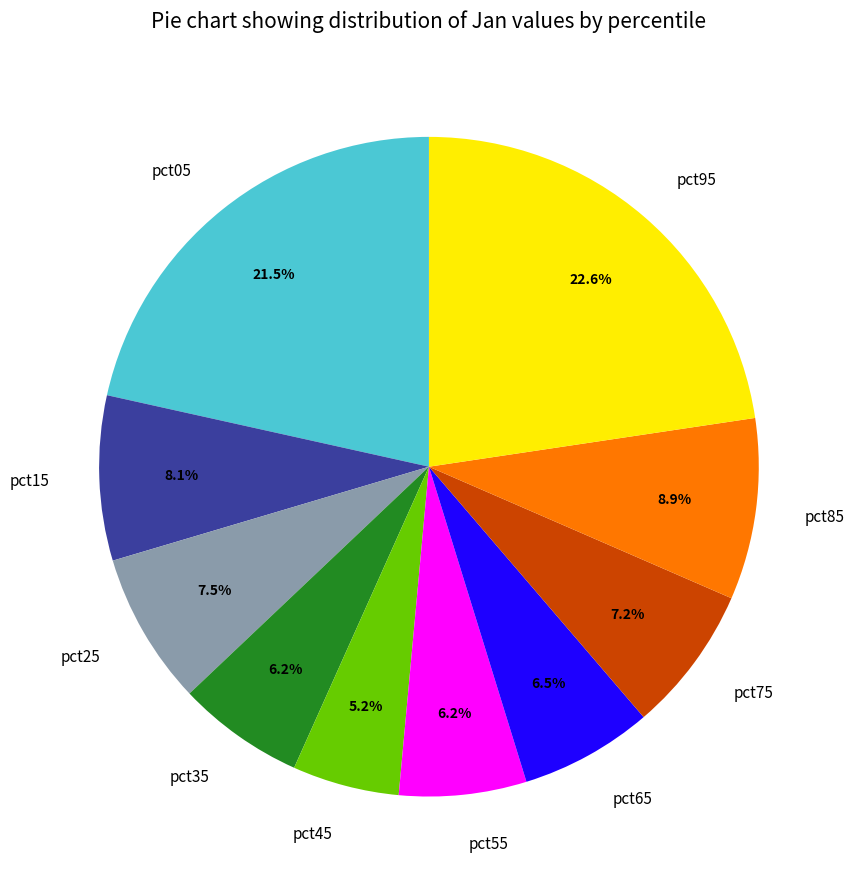

To the nearest percent, what is the difference between the largest and smallest slice percentages?

17%